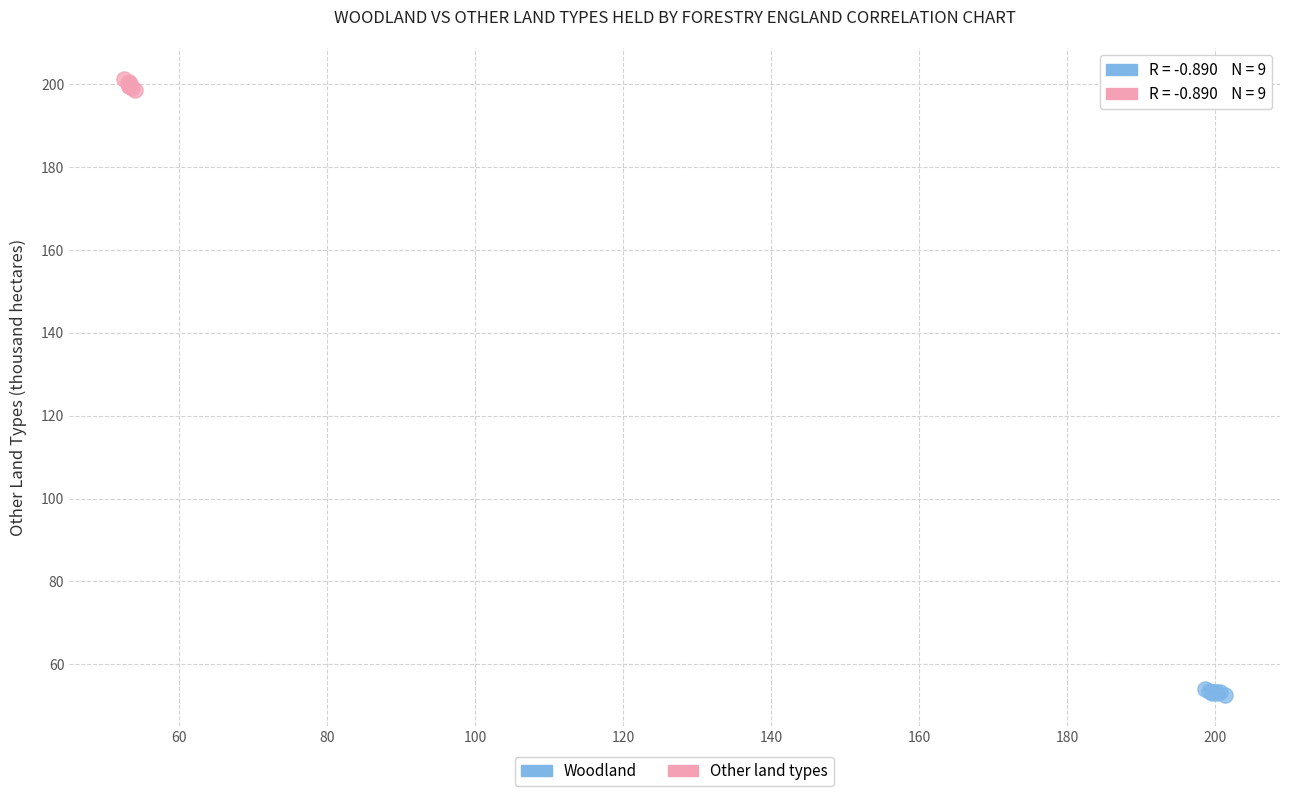

Which series contains the highest Y value?

Other land types